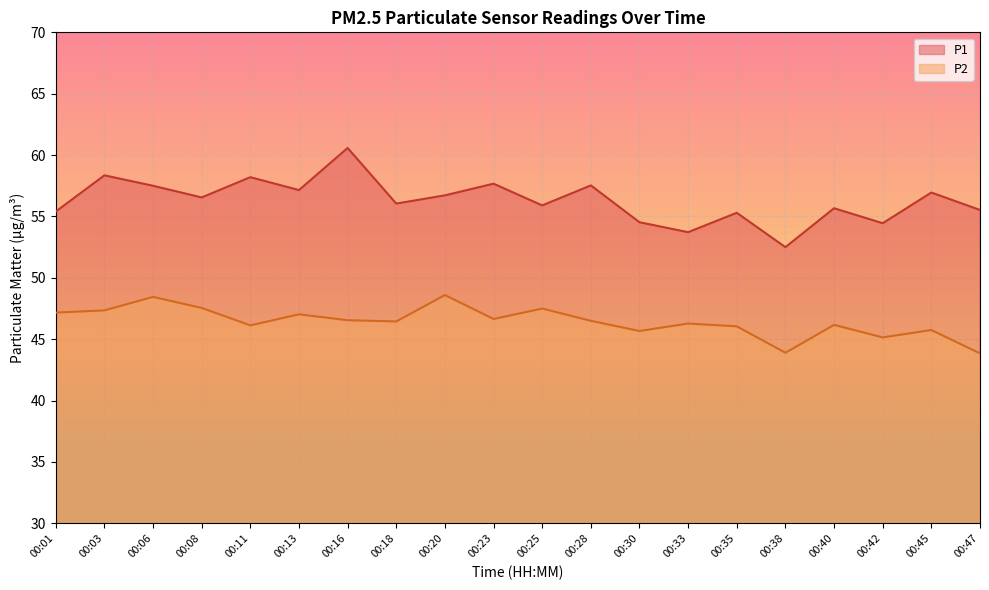

Is it true that P1 equals 92.8 at 00:35?

False